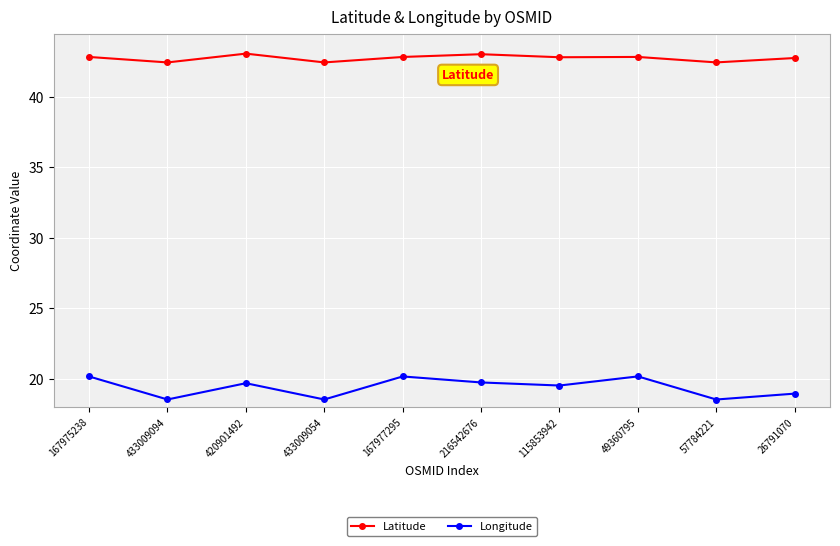

What is the maximum value shown in the chart?

43.1